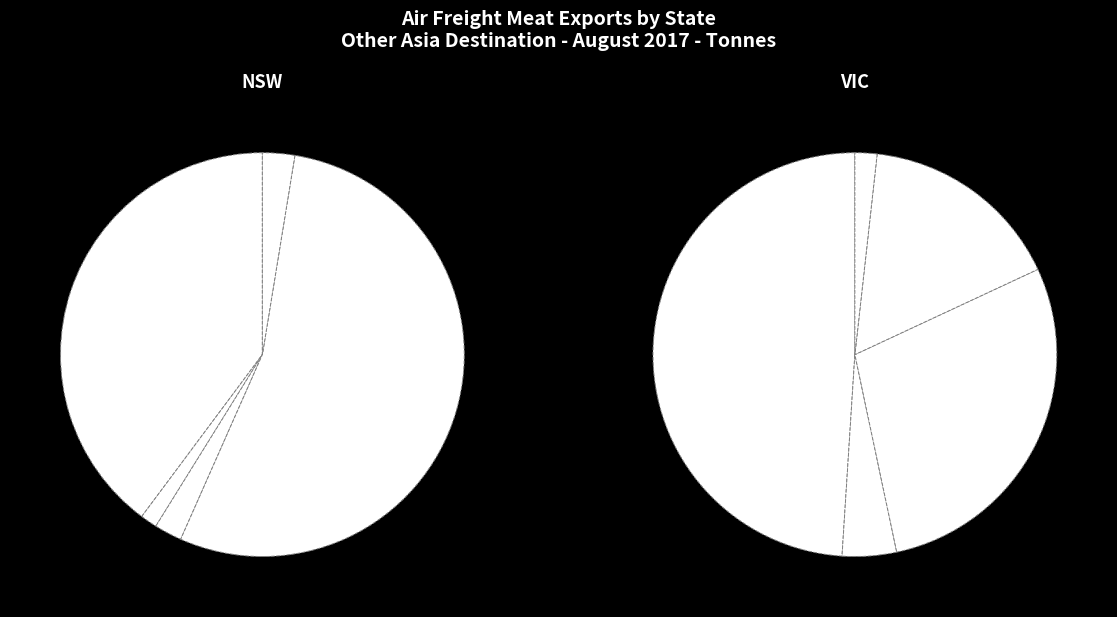

To the nearest percent, what portion does WA represent?

1%